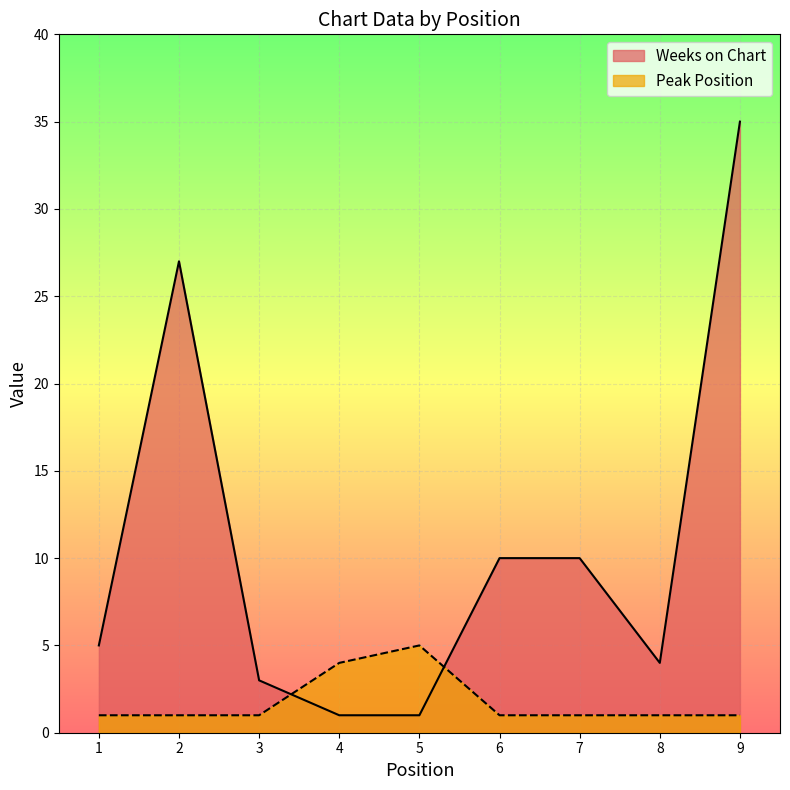

At which category does the chart reach its peak across all series?

9